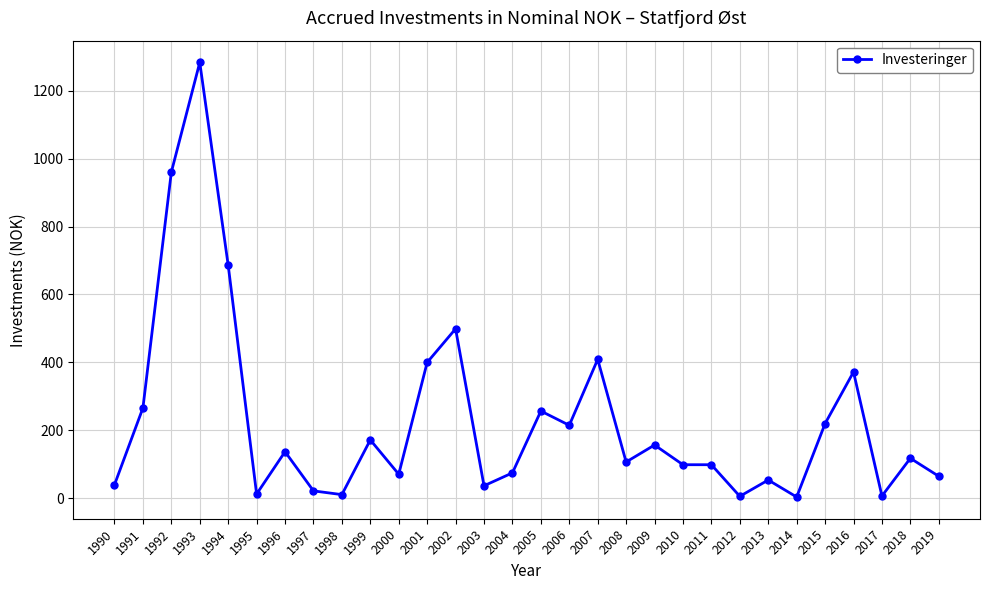

At which label is the value closest to 643?

1994